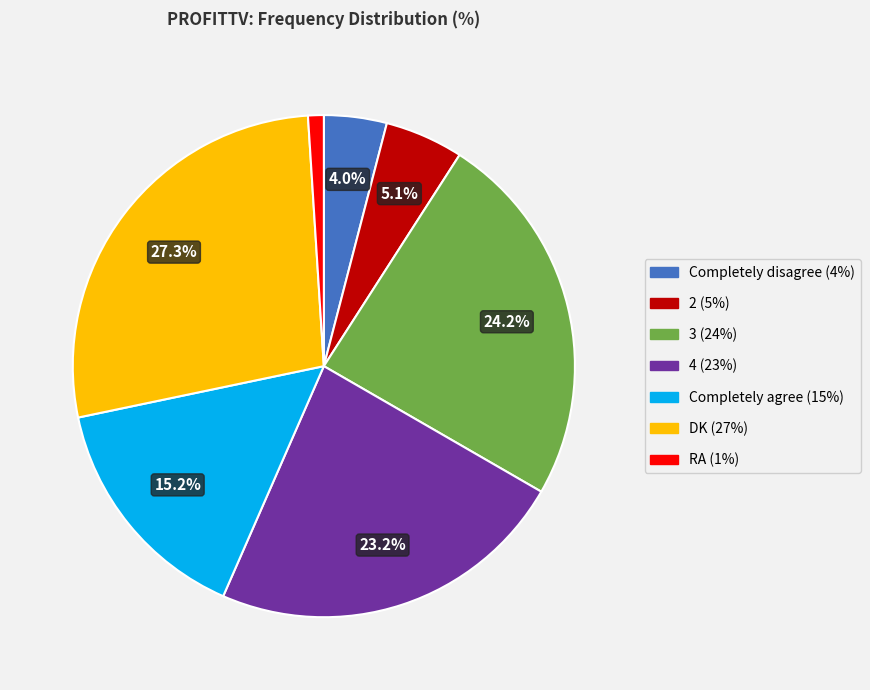

Combined, do Completely agree and DK account for over 50%?

No